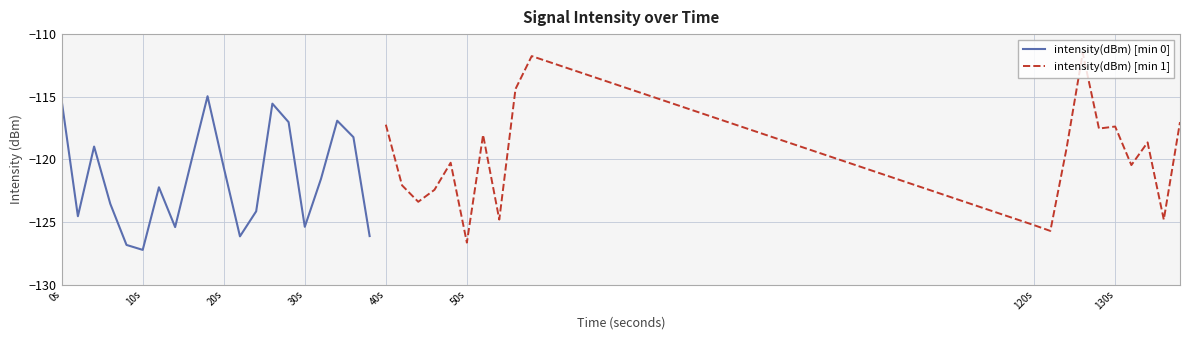

What is the sum of all intensity(dBm) [min 0] values?

-2430.9